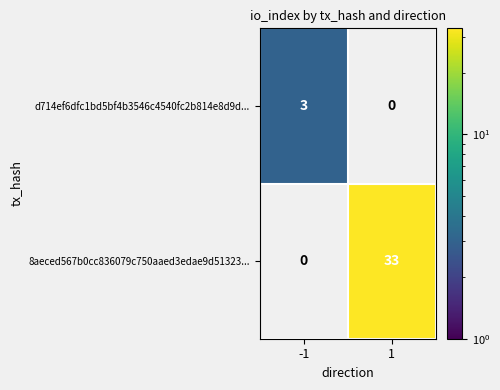

What is the difference between the 8aeced567b0cc836079c750aaed3edae9d51323... values at -1 and 1?

33